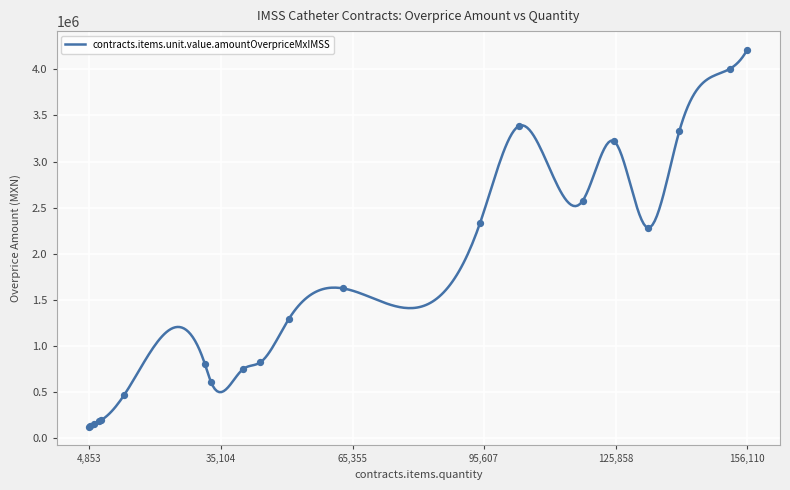

Approximately how many times larger is the value at 140549 compared to 5839?

22.2